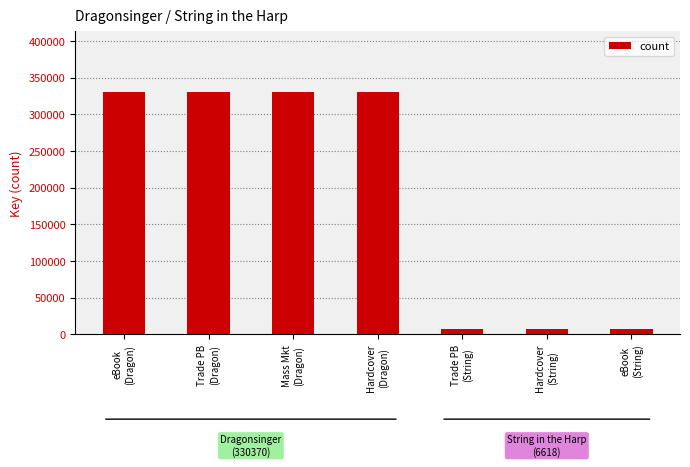

Reading left to right, list all the values displayed in this chart.

eBook
(Dragon)=330370	Trade PB
(Dragon)=330370	Mass Mkt
(Dragon)=330370	Hardcover
(Dragon)=330370	Trade PB
(String)=6618	Hardcover
(String)=6618	eBook
(String)=6618